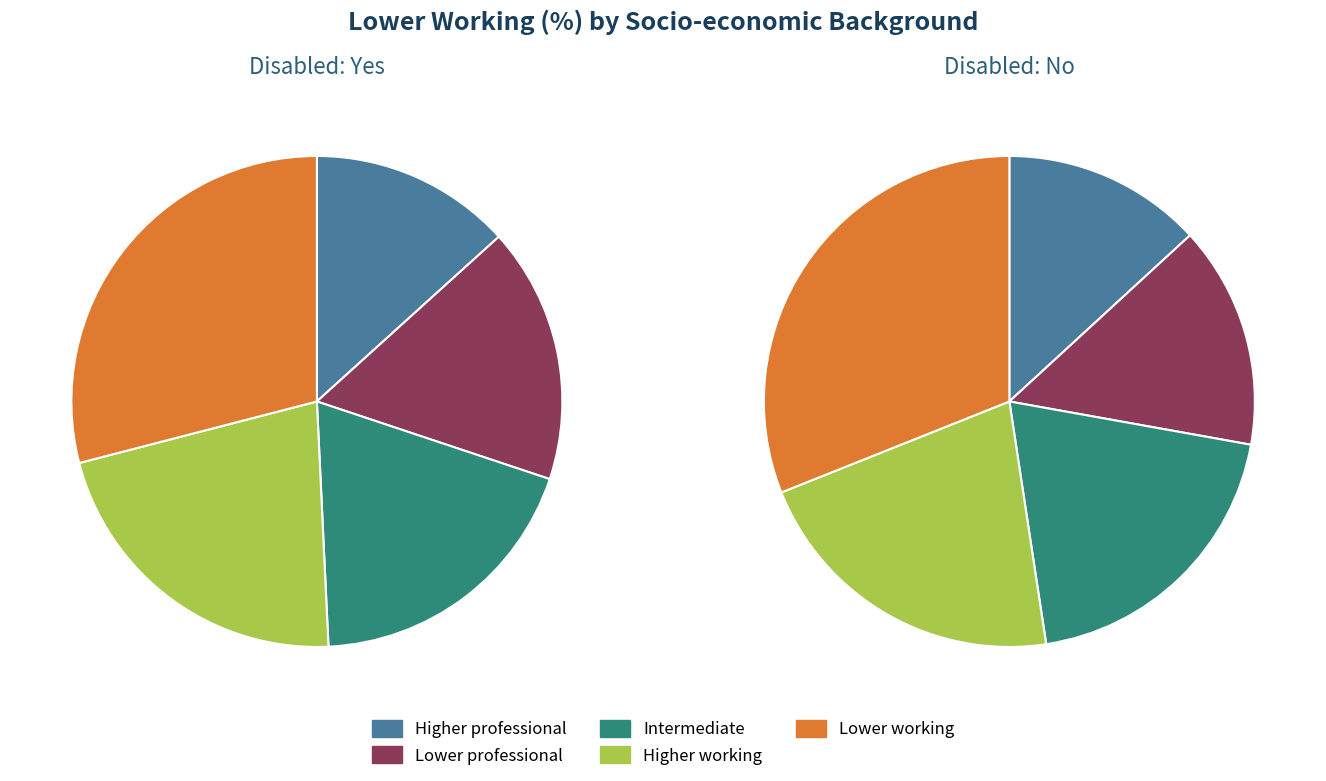

What is the total percentage of Intermediate and Higher professional?

32.4%